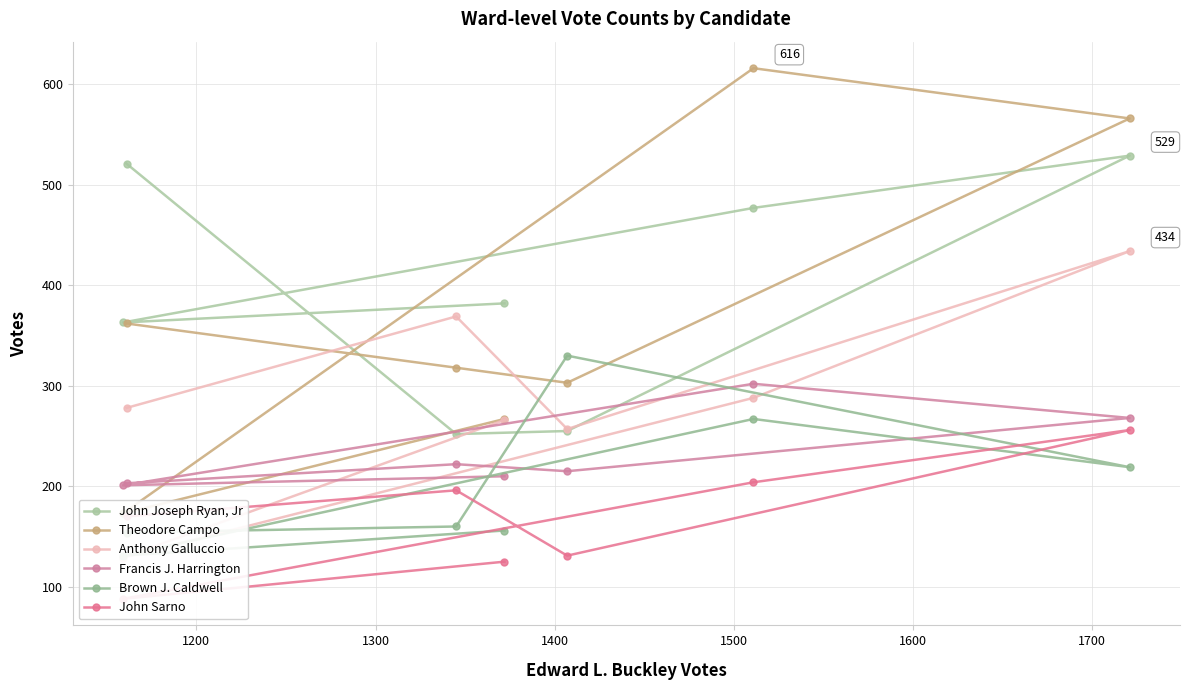

Reading right to left, extract all data points from this chart.

John Joseph Ryan, Jr: 382	363	477	529	255	252	521
Theodore Campo: 267	173	616	566	303	318	362
Anthony Galluccio: 266	129	288	434	257	369	278
Francis J. Harrington: 210	201	302	268	215	222	203
Brown J. Caldwell: 156	131	267	219	330	160	154
John Sarno: 125	88	204	256	131	196	170